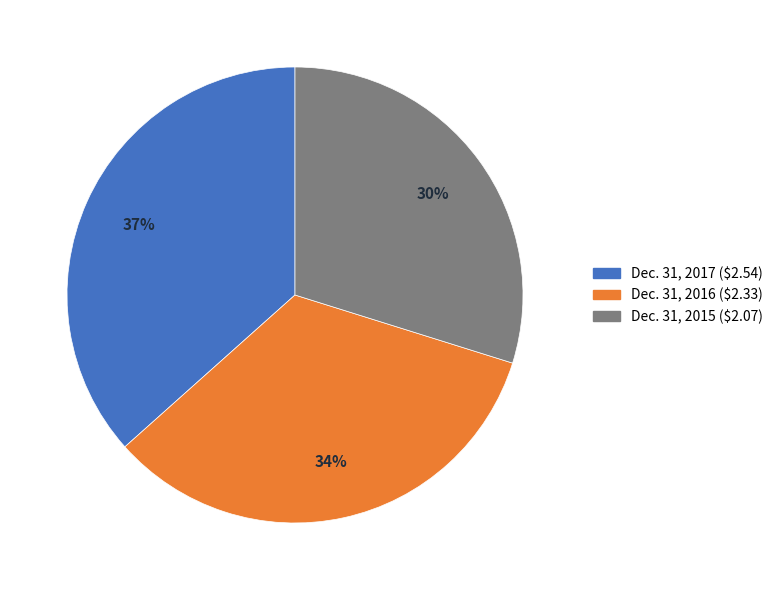

Which has a higher value, Dec. 31, 2017 or Dec. 31, 2016?

Dec. 31, 2017